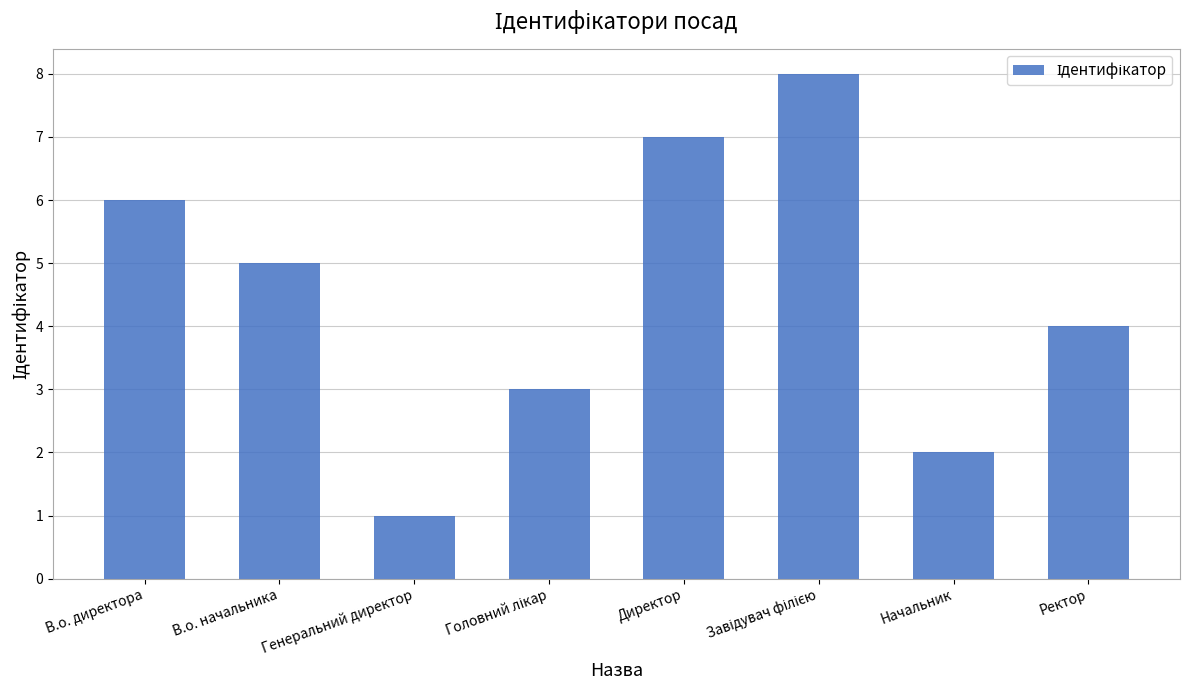

What is the change in value from В.о. директора to Начальник?

-4